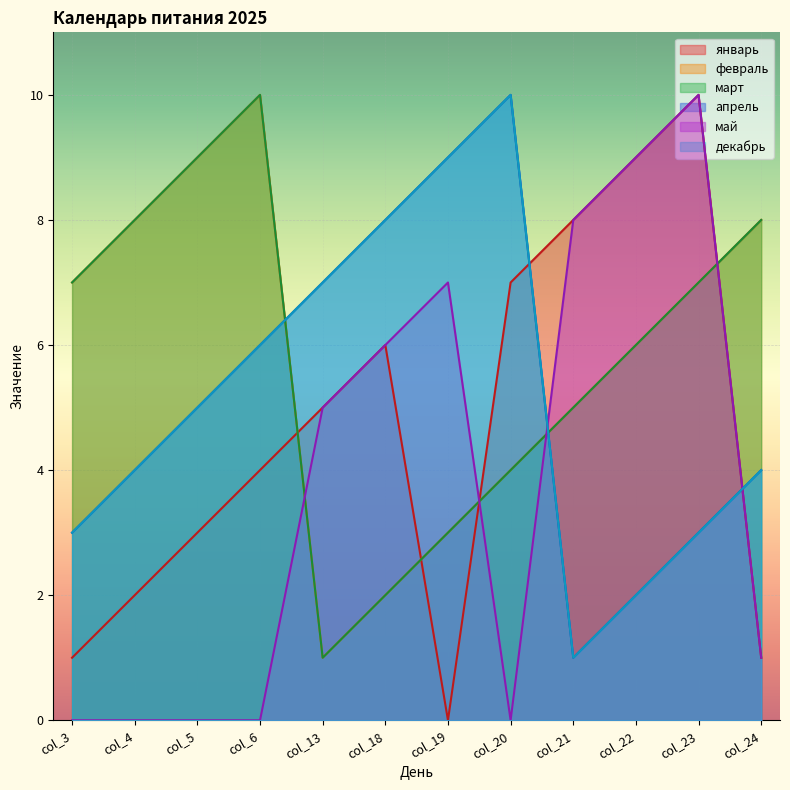

Which series has the widest spread of values?

январь